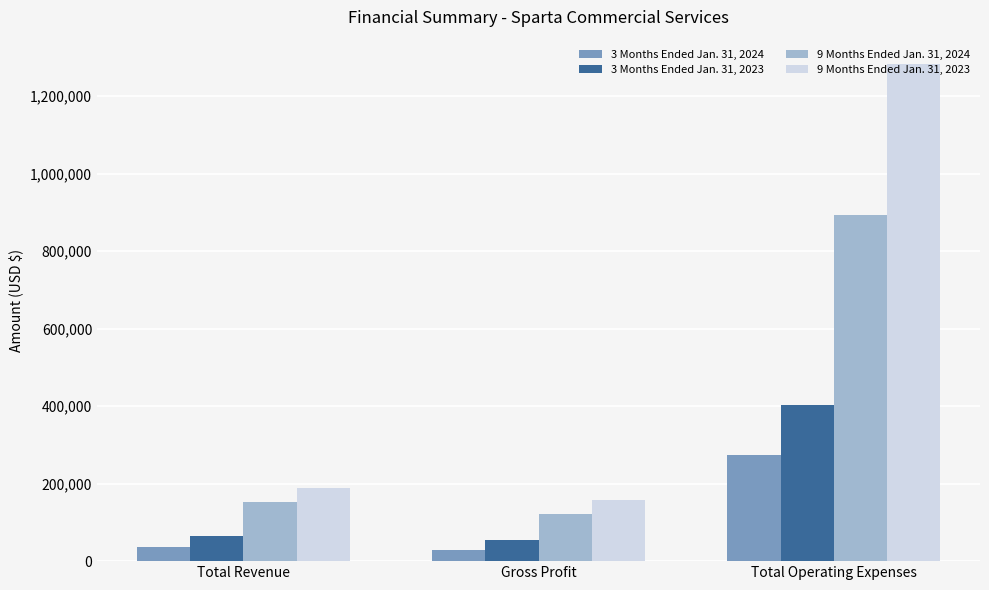

Read the 9 Months Ended Jan. 31, 2023 value at Gross Profit.

157055